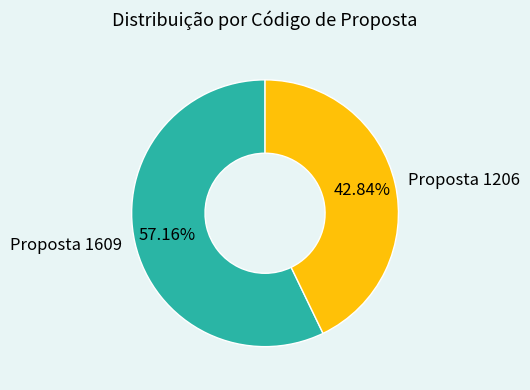

Approximately how many times larger is the value at Proposta 1609 compared to Proposta 1206?

1.3